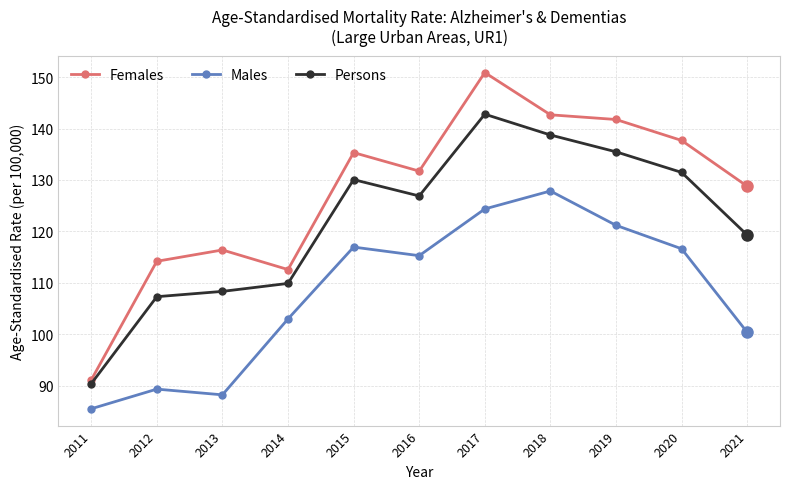

What is the minimum value for Females?

91.1